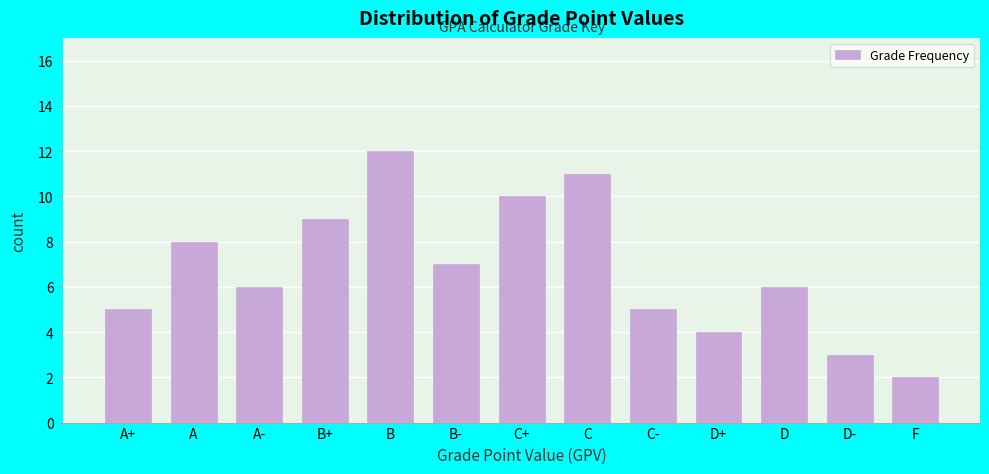

Reading right to left, extract all data points from this chart.

F=2	D-=3	D=6	D+=4	C-=5	C=11	C+=10	B-=7	B=12	B+=9	A-=6	A=8	A+=5